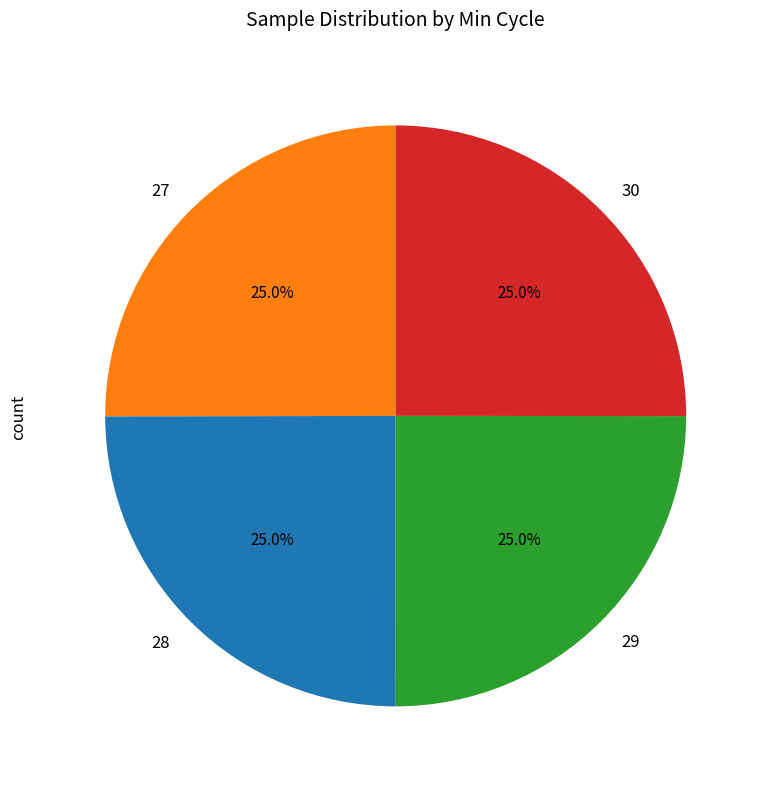

How much of the chart is everything except 27?

75.0%